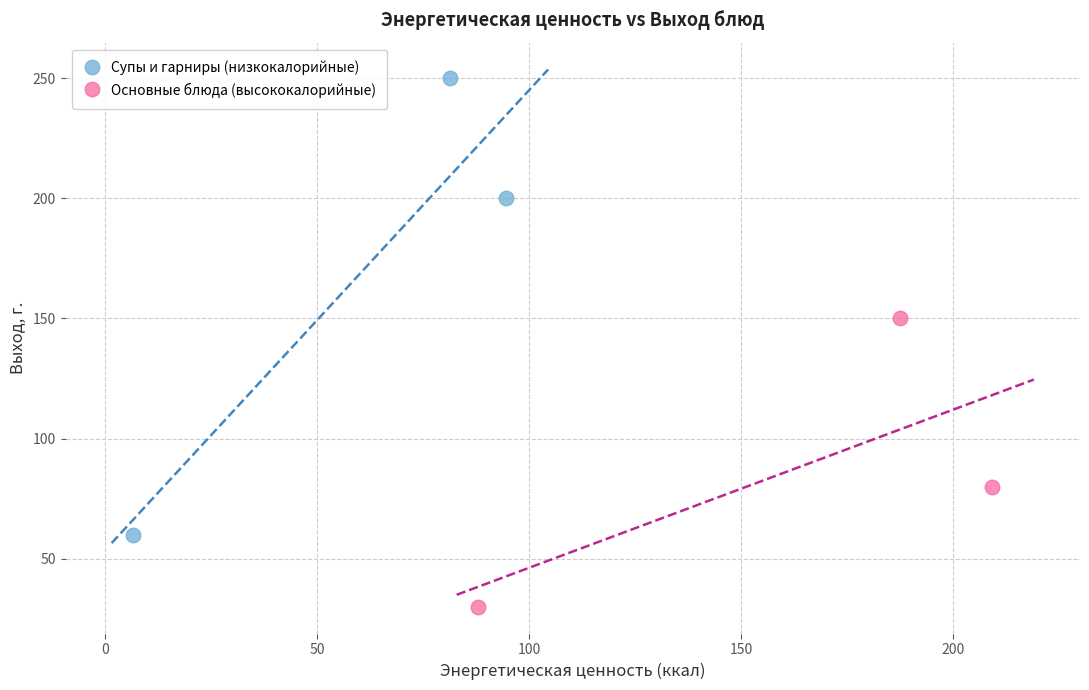

Which series reaches the minimum Y coordinate?

Основные блюда (высококалорийные)